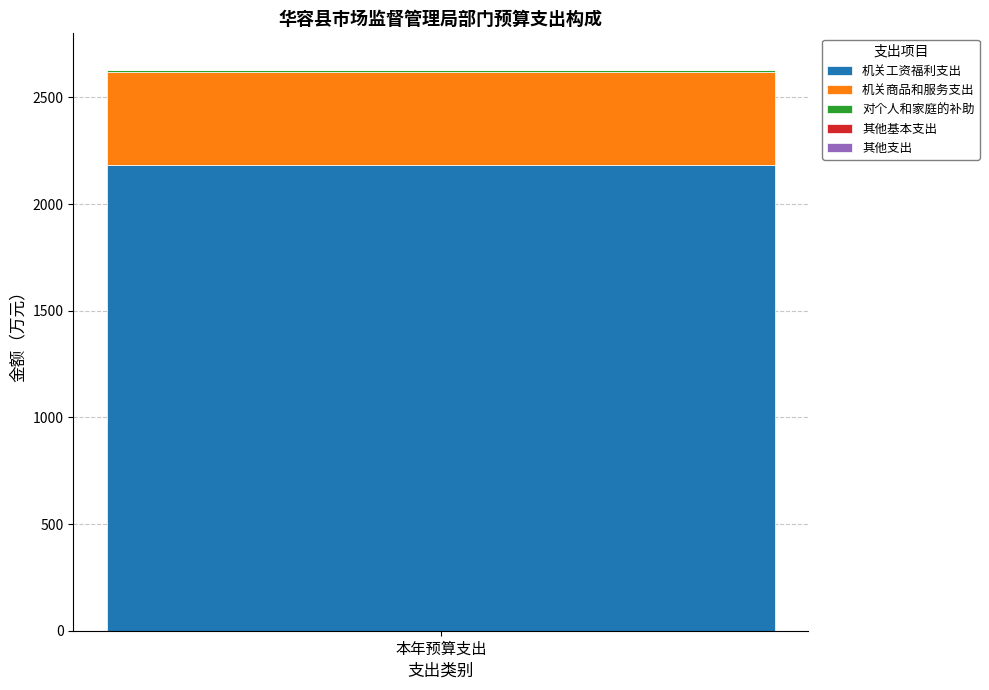

Are the bars horizontal?

No